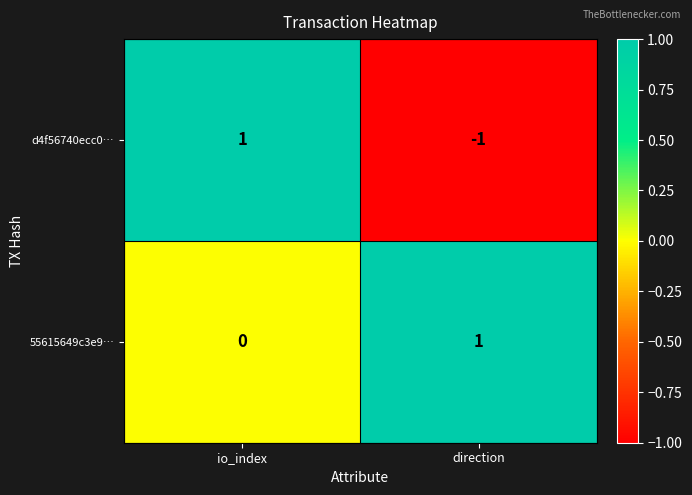

Which series changed the most between io_index and direction?

d4f56740ecc0…